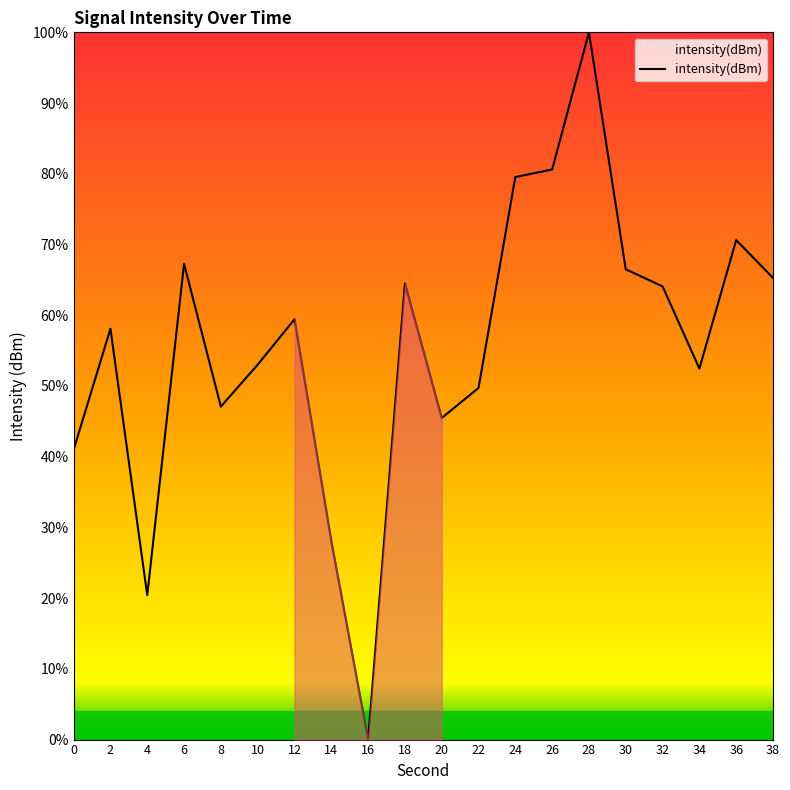

What is the difference between the second highest and minimum values?

80.6